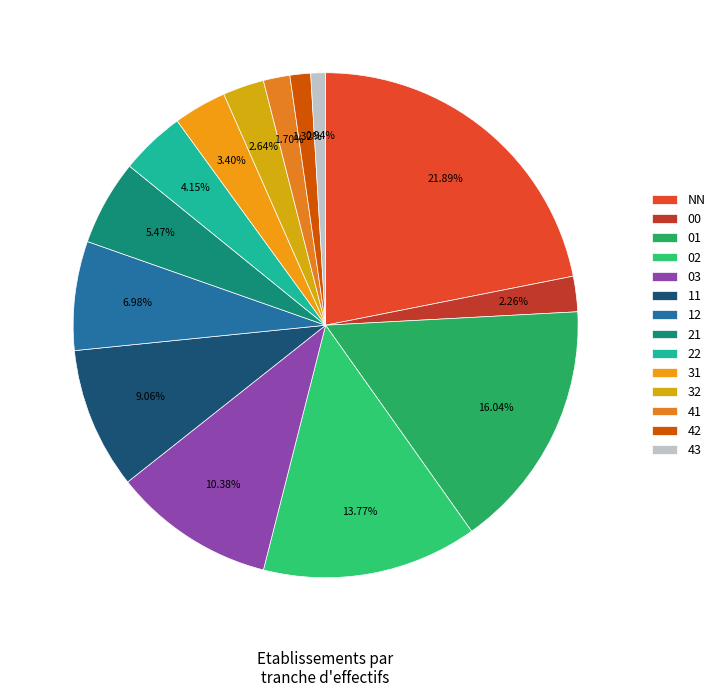

Is there a majority slice in this chart?

No